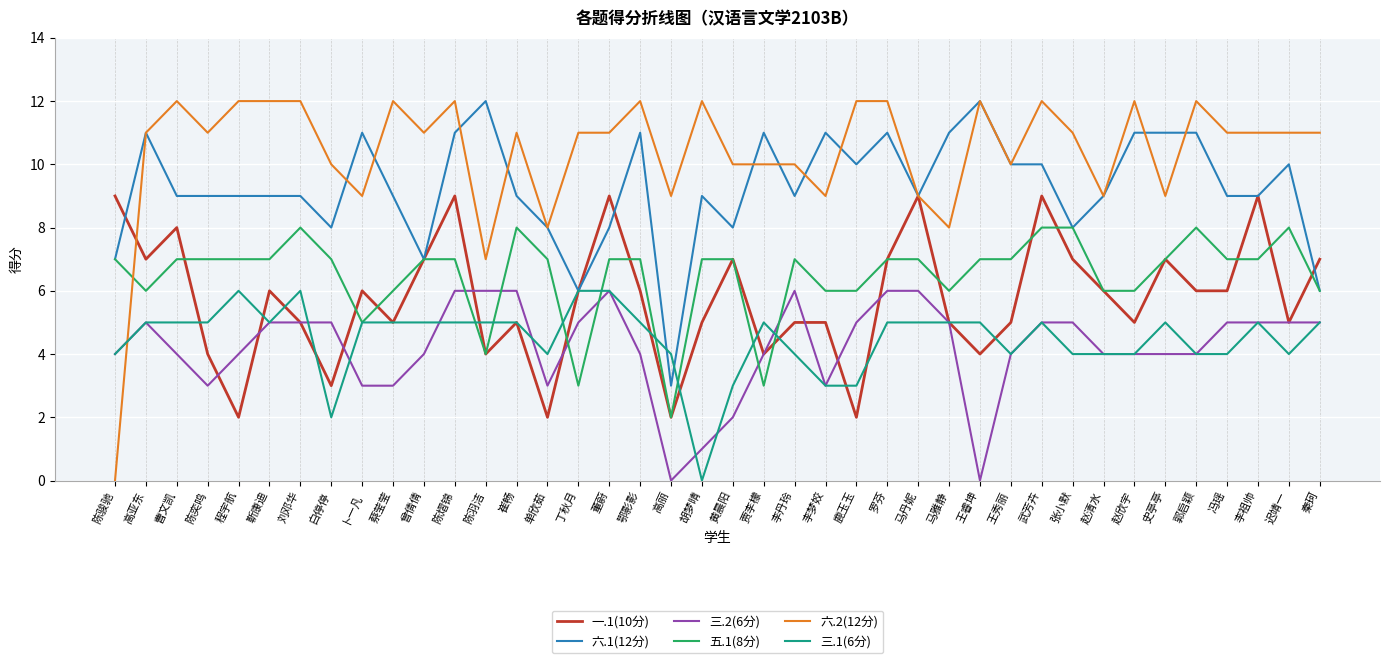

What is the spread (max minus min) of values at 白停停?

8